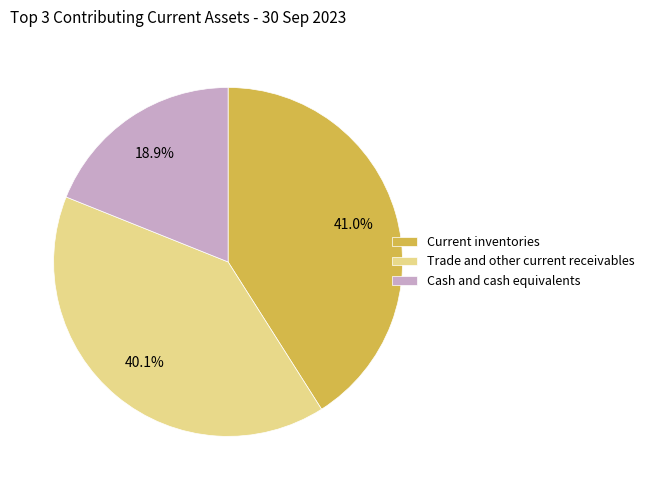

How much of the chart is everything except Current inventories?

59.0%